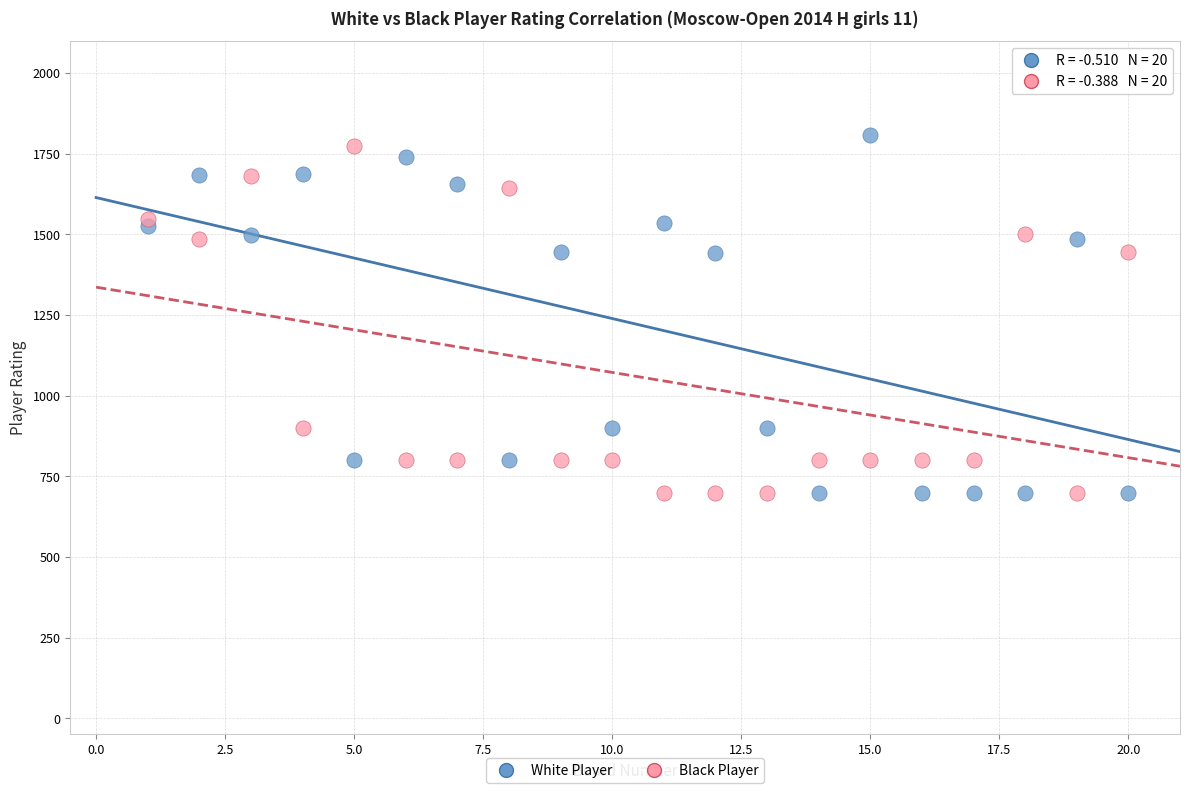

Across all data points, what is the range of X values (max minus min)?

19